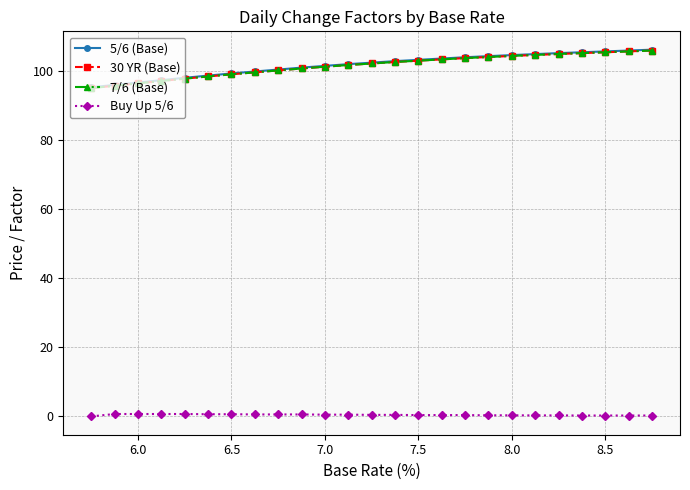

True or false: 7/6 (Base) has more than 2 interior local peaks.

False